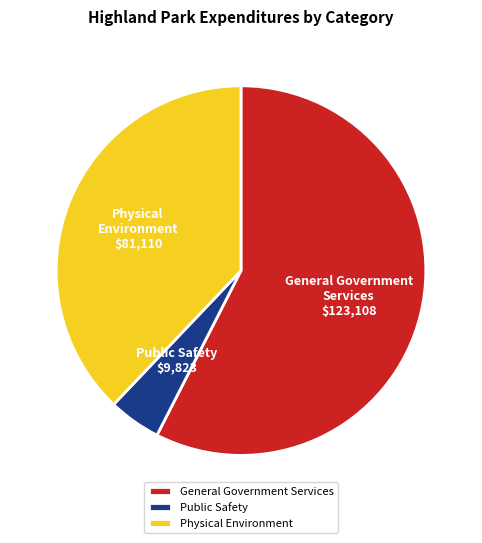

Is it true that General Government Services is 46% of the pie?

False